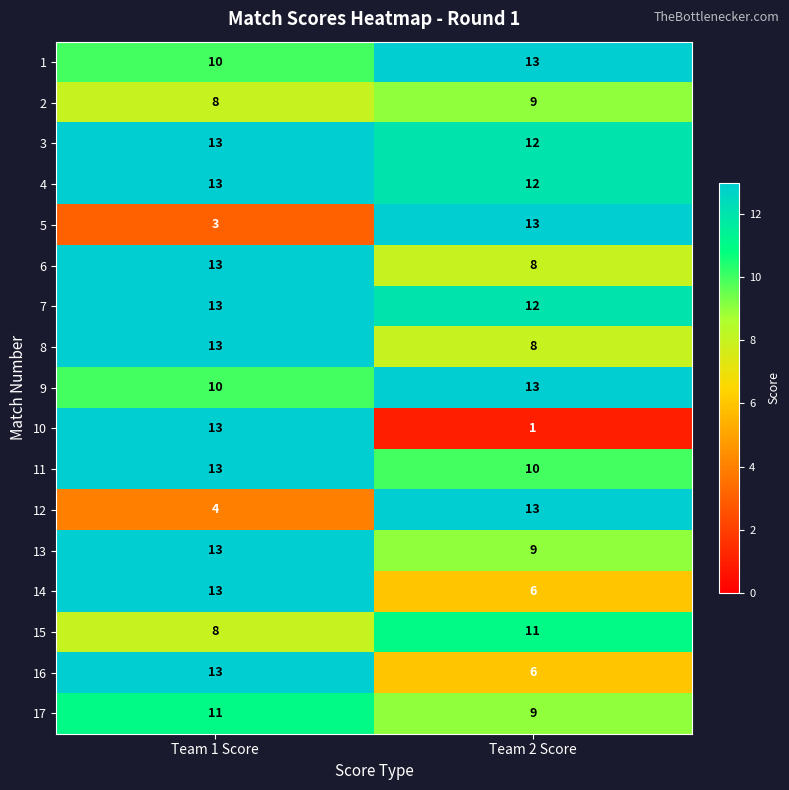

Which series changed the most between Team 1 Score and Team 2 Score?

10